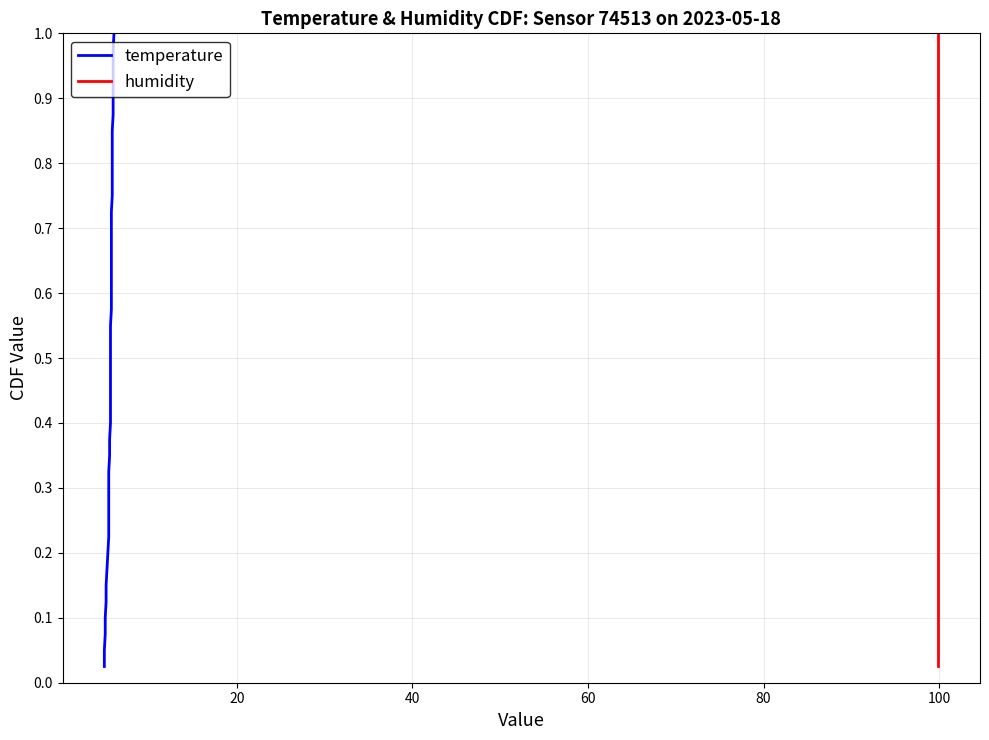

What are all the series names shown in the legend?

temperature, humidity